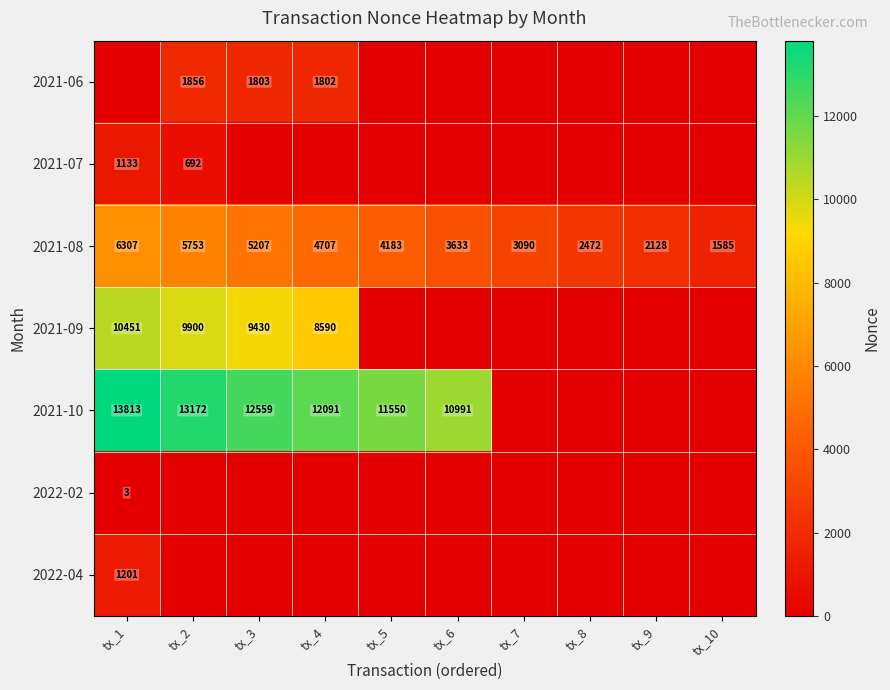

What is the difference between the maximum and second lowest values in the 2021-08 series?

4179